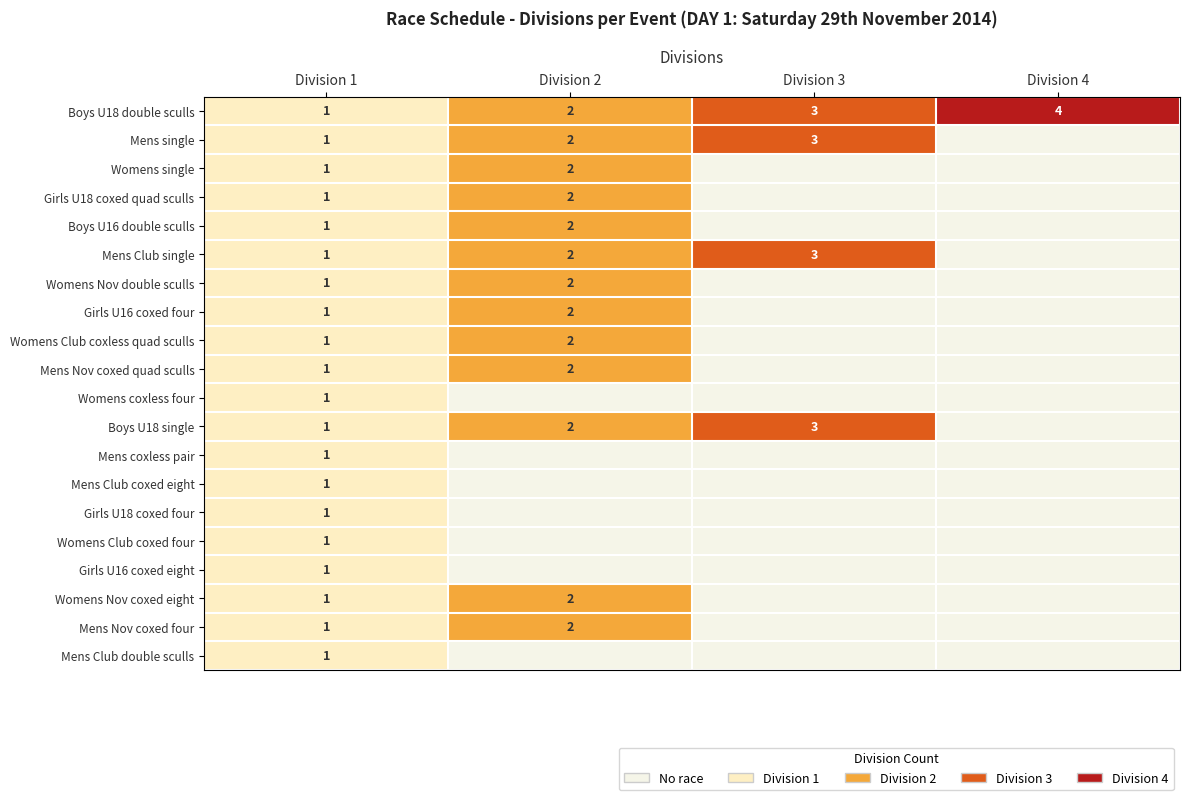

True or false: Mens coxless pair has a value of 0 at Division 1.

False